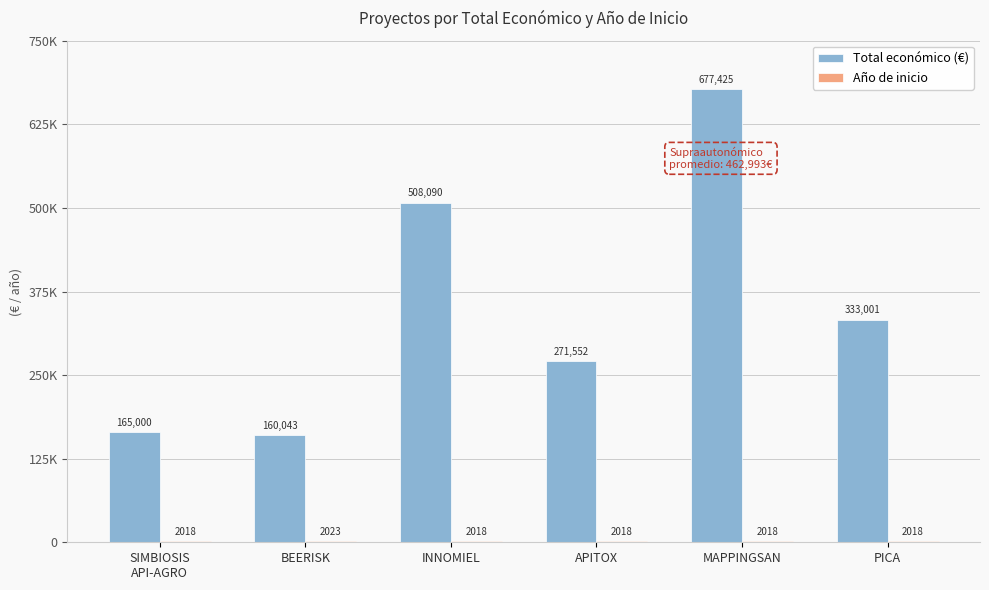

What is the label of the 6th bar from the left?

PICA